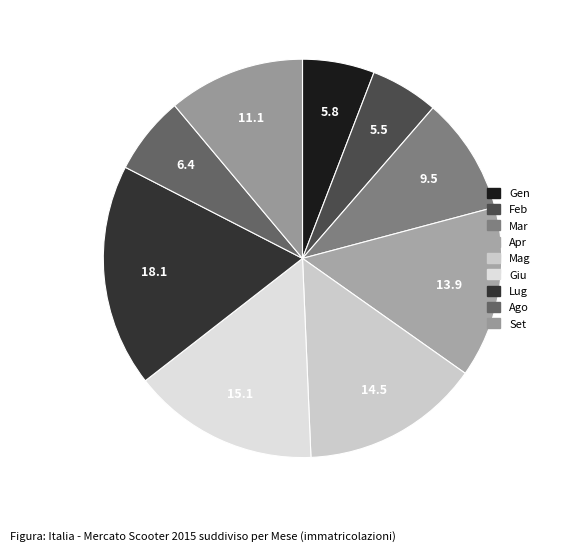

To the nearest percent, what percentage of the pie is Gen?

6%